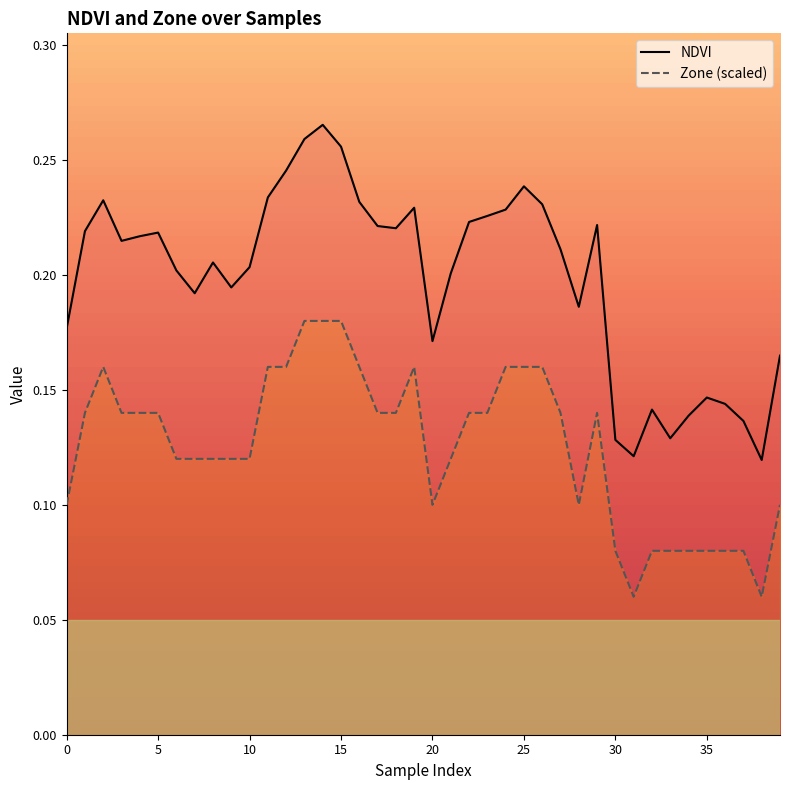

At which category does the chart reach its peak across all series?

14